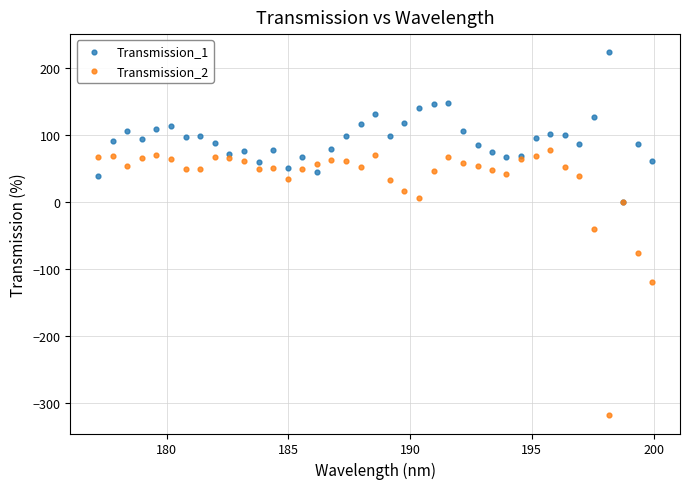

Which series reaches the maximum Y coordinate?

Transmission_1